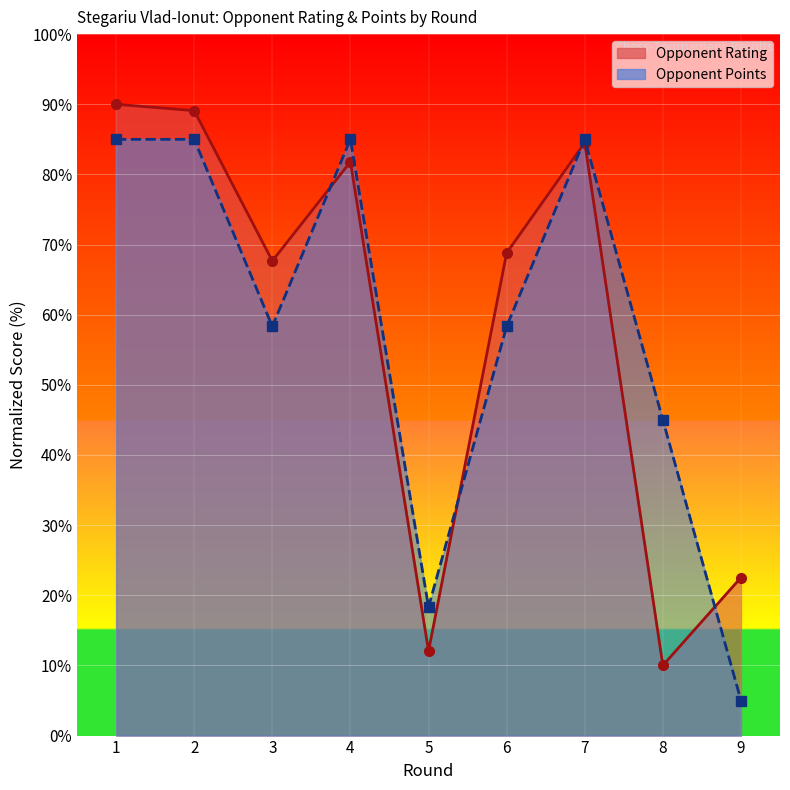

What is the spread (max minus min) of values at 4?

3.2